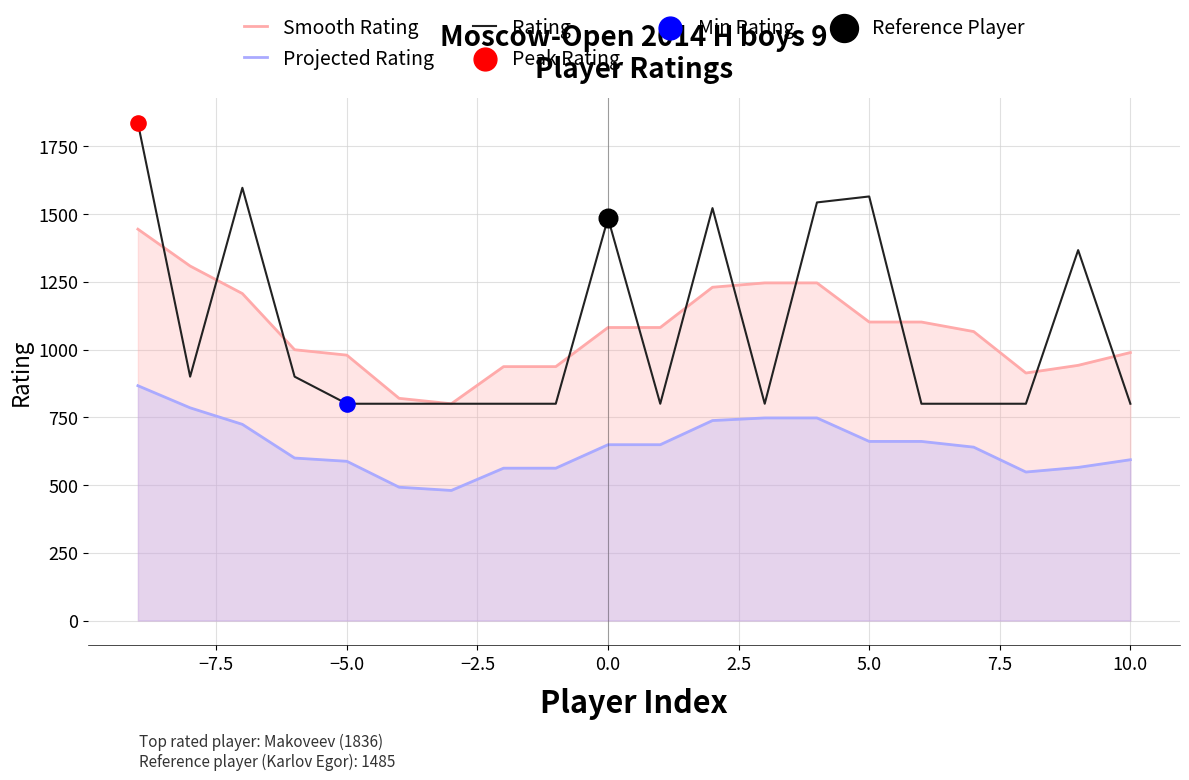

Which series has the widest spread of Y values?

Rating